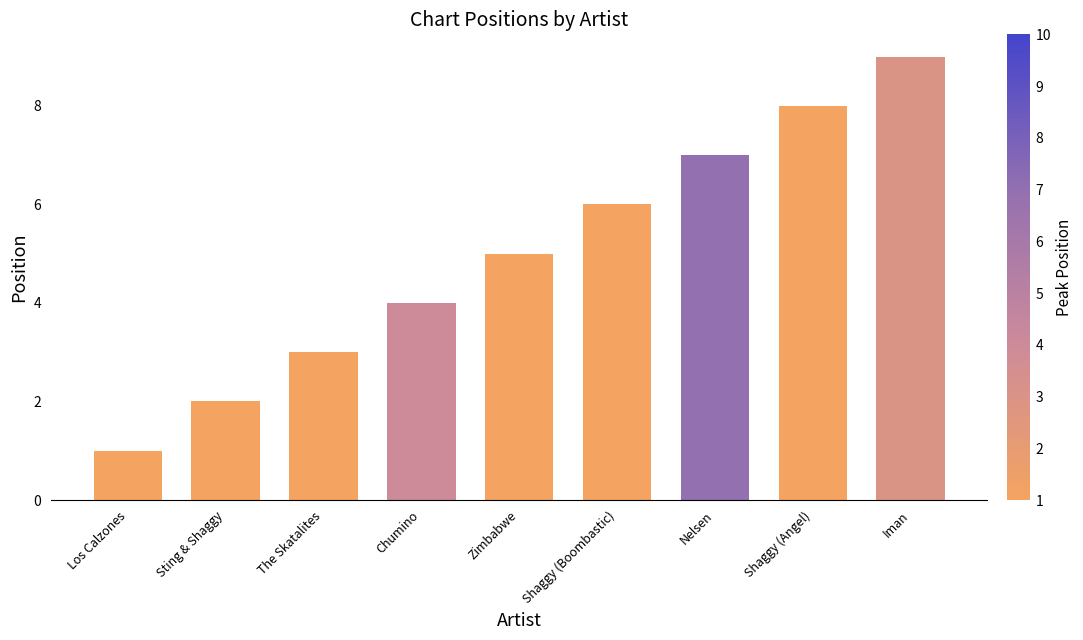

What is the minimum value shown in the chart?

1